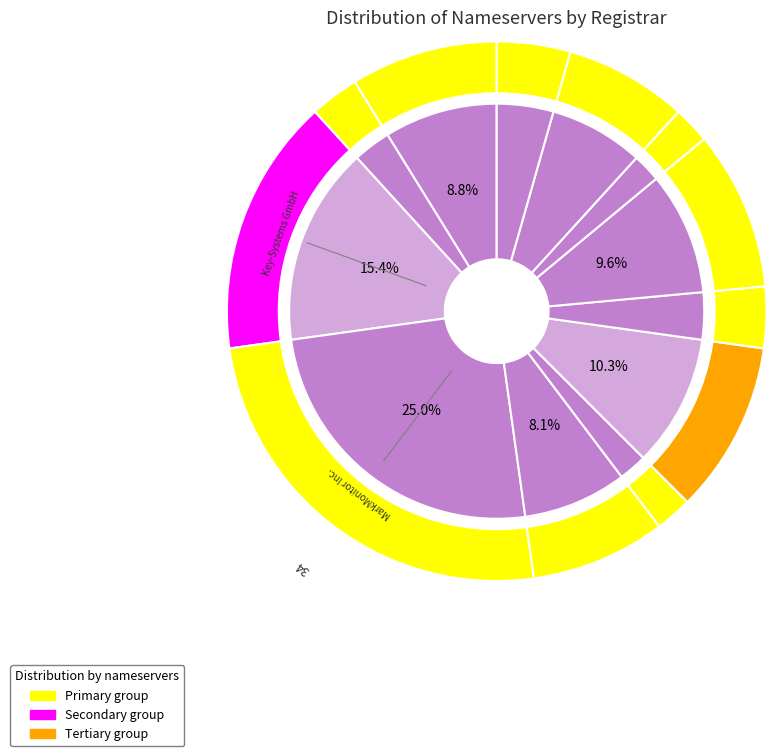

Is 101domain GRS Limited the majority of the pie?

No